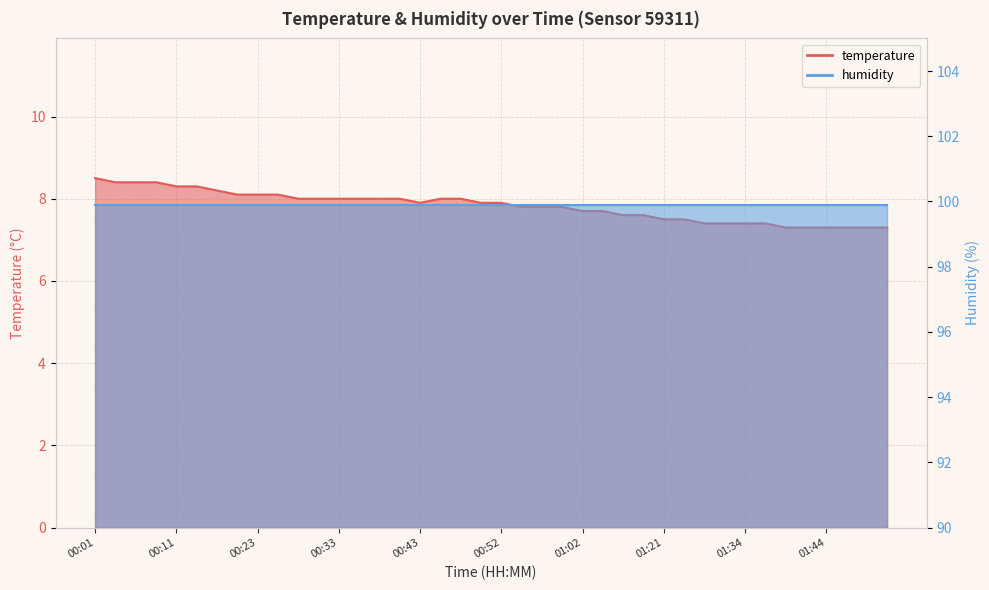

Which has a higher value, 00:35 or 01:07?

00:35